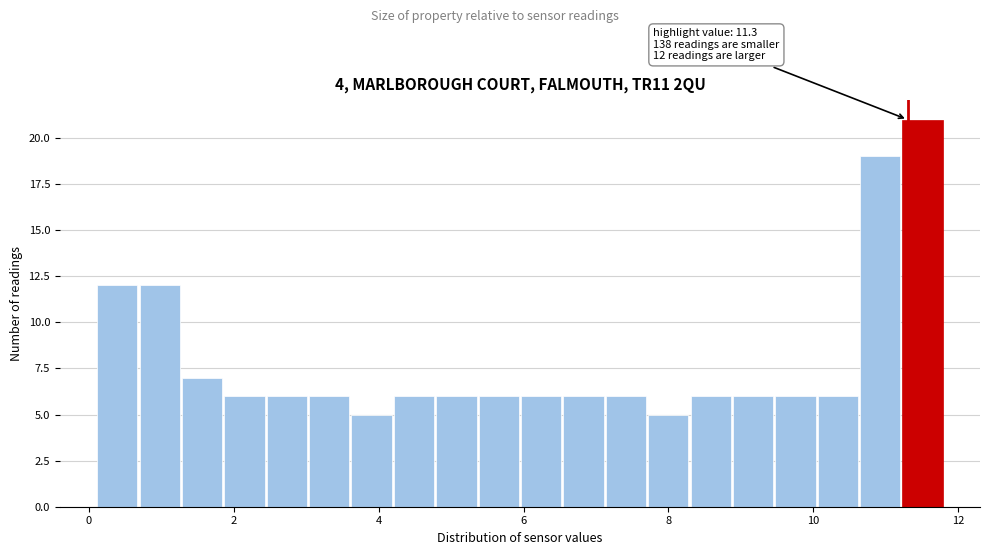

Around what value on the x-axis is the tallest bar? Give the approximate position of its centre, as read against the axis.

11.6